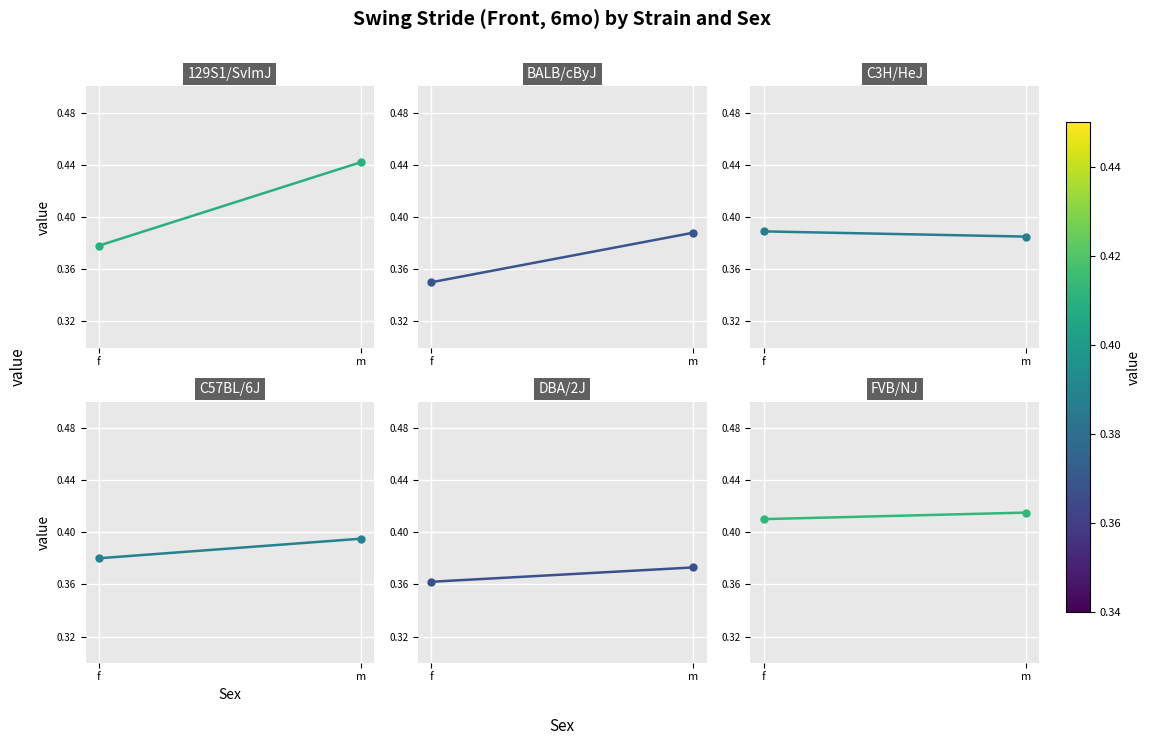

At which label does C57BL/6J reach its minimum?

f